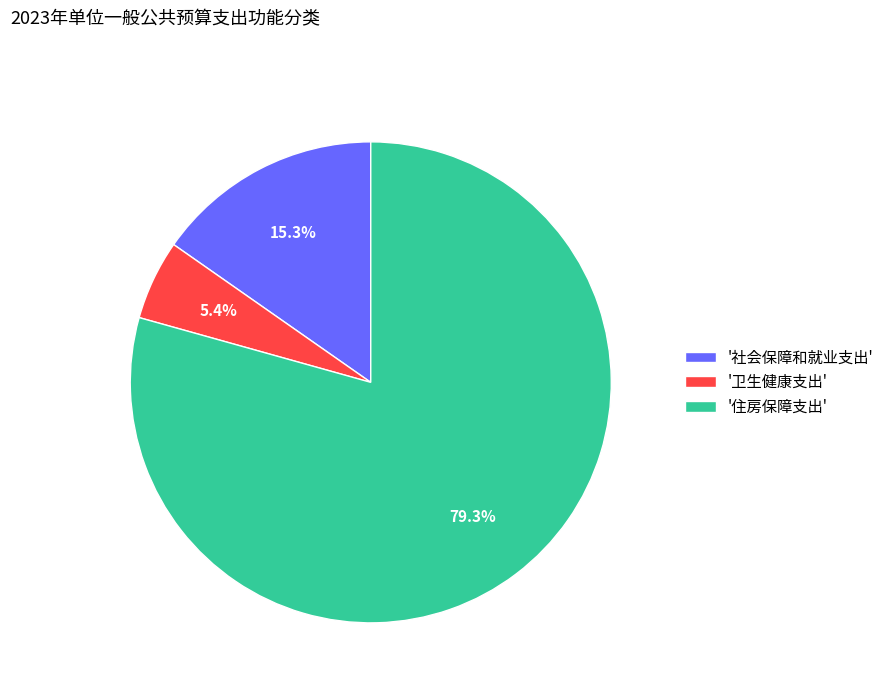

Is there a majority slice in this chart?

Yes